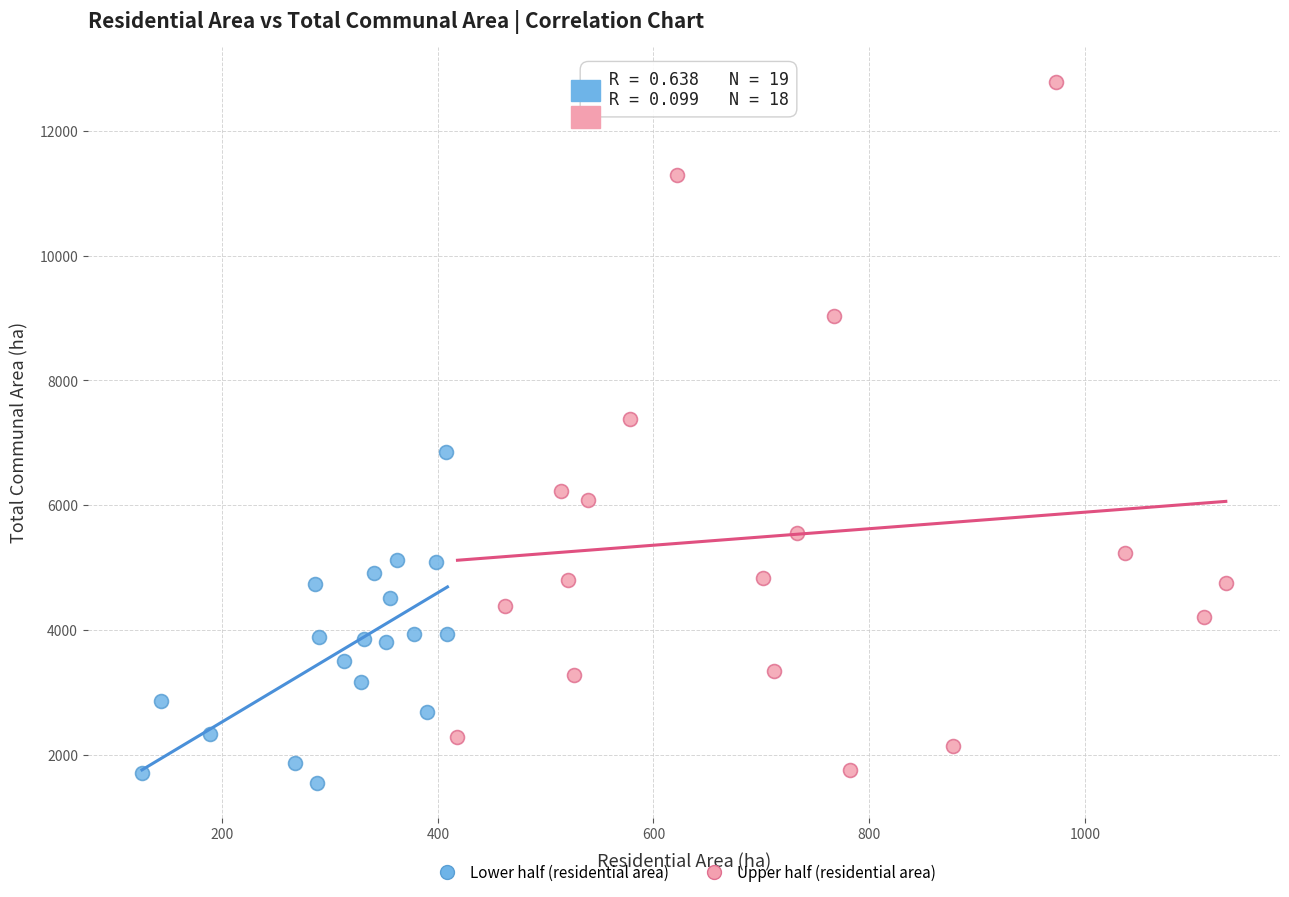

What are all the series names shown in the legend?

Lower half (residential area), Upper half (residential area)